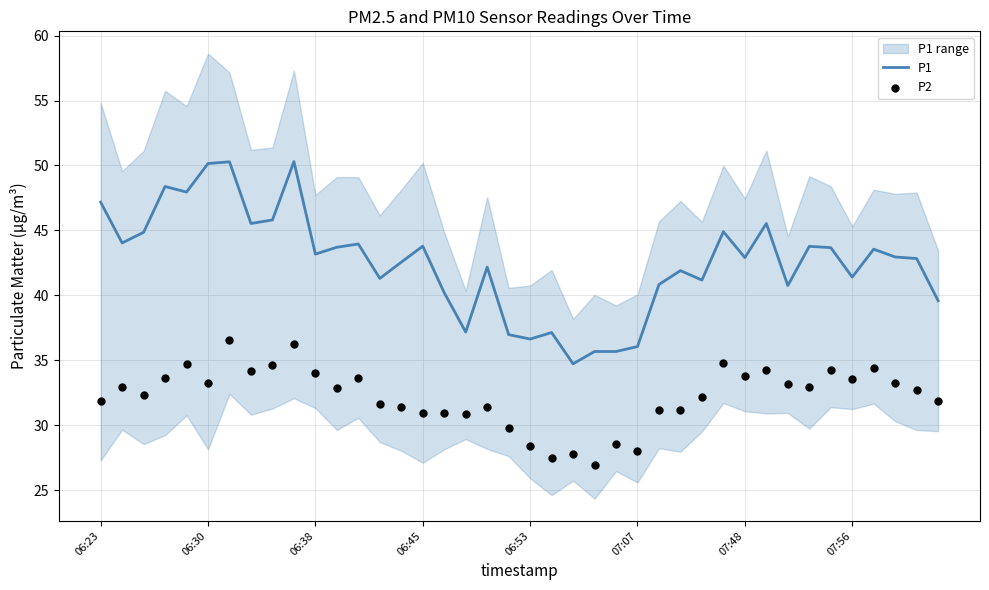

What are all the series names shown in the legend?

P1, P2